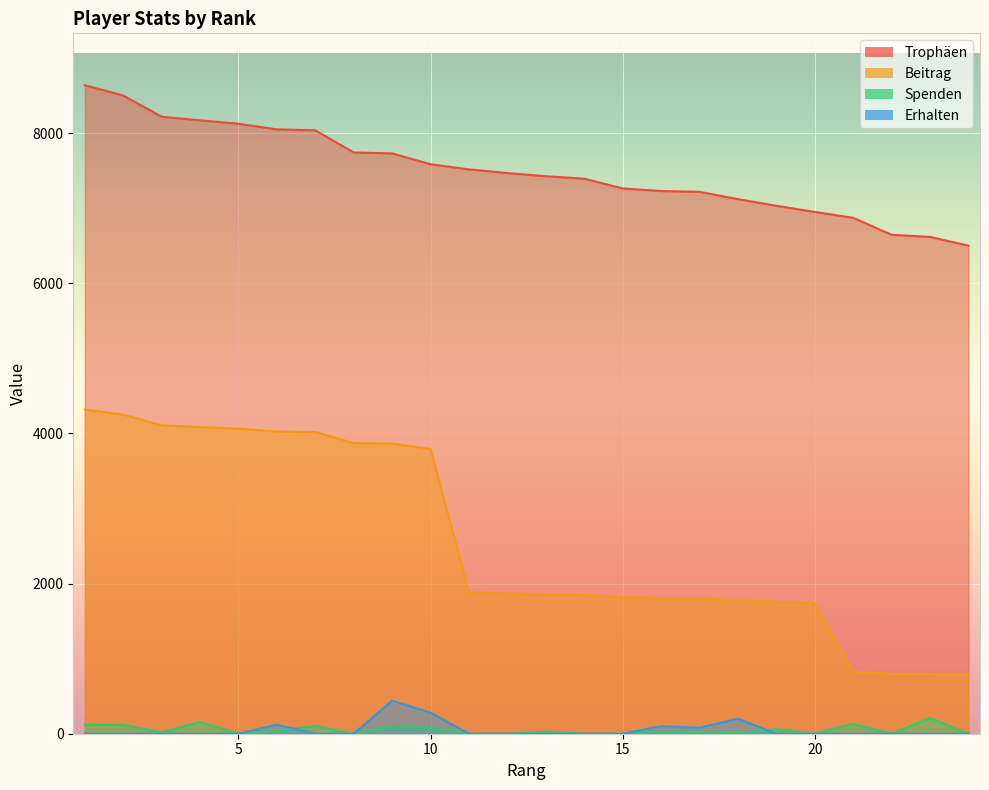

Which has a higher value, 7 or 13?

7